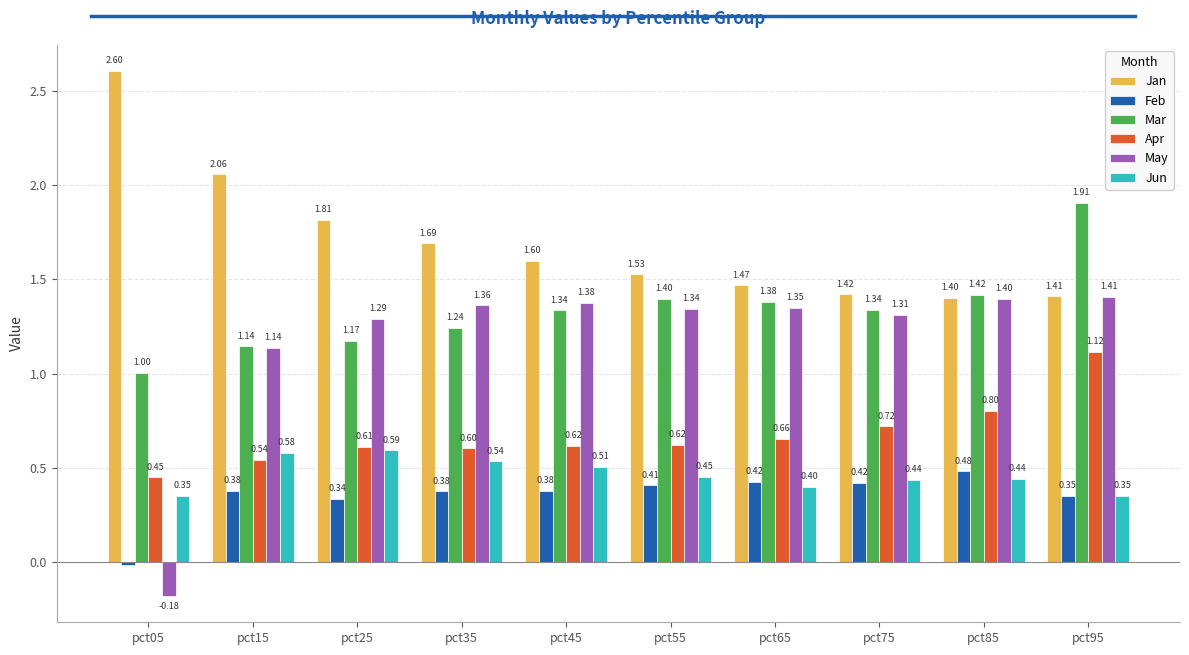

How many positive values does the May series have?

9